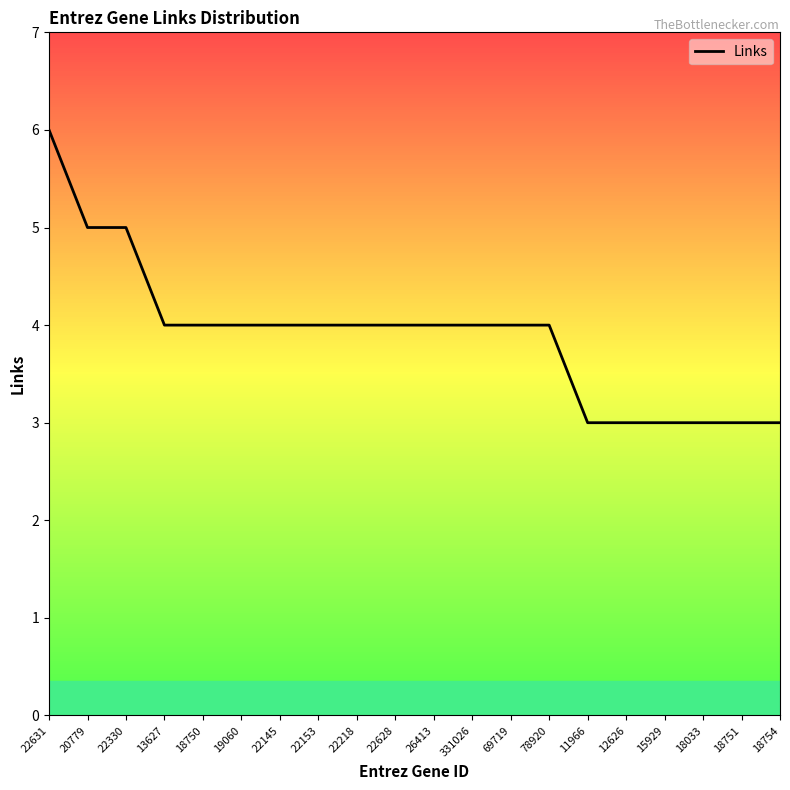

What is the approximate value at 69719?

4